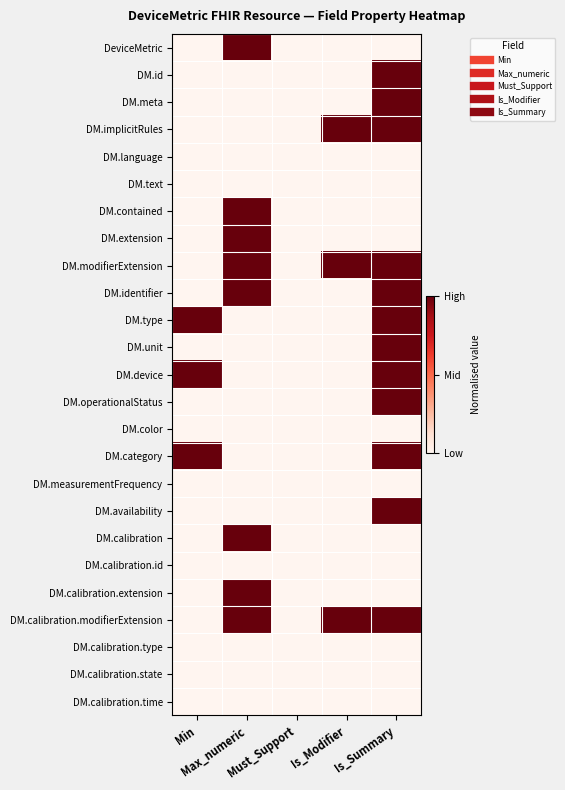

Count the number of categories in the chart.

5